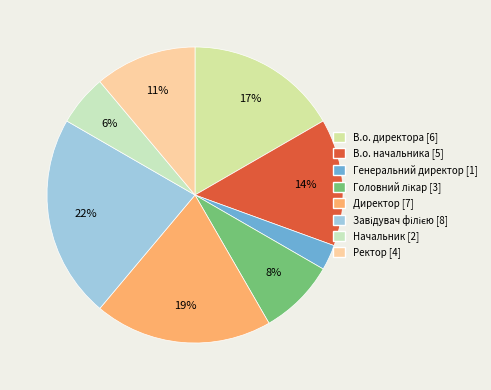

How many slices are in this pie chart?

8